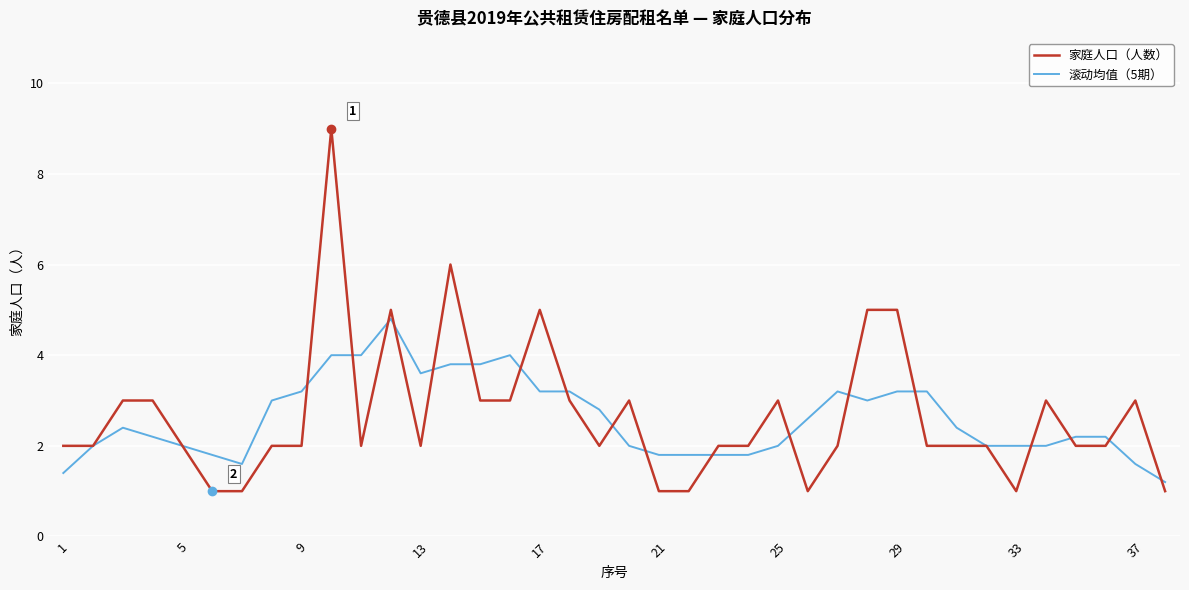

What is the minimum value for 滚动均值（5期）?

1.2